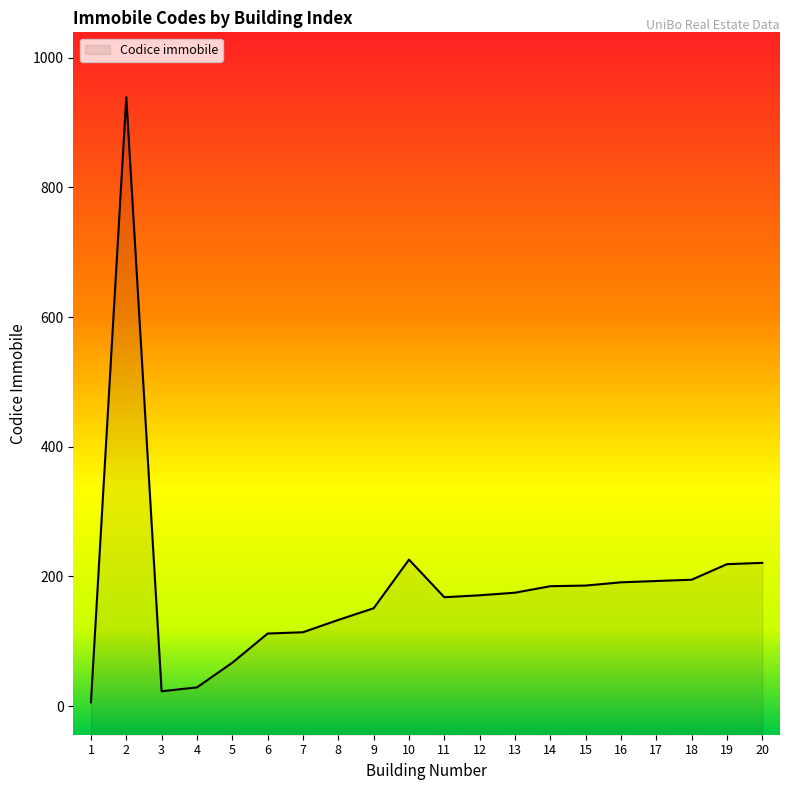

Approximately how many times larger is the value at 18 compared to 1?

32.5